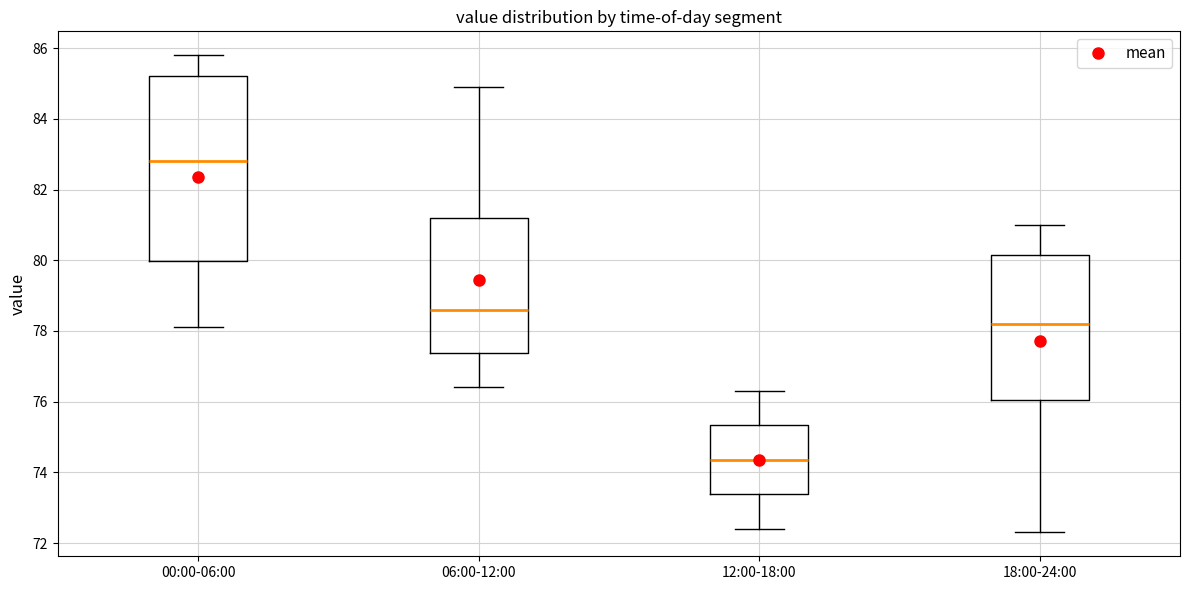

Where does the upper whisker of the box for 12:00-18:00 end on the y-axis? The values are not printed on the chart, so give them approximately, as read against the axis.

76.4